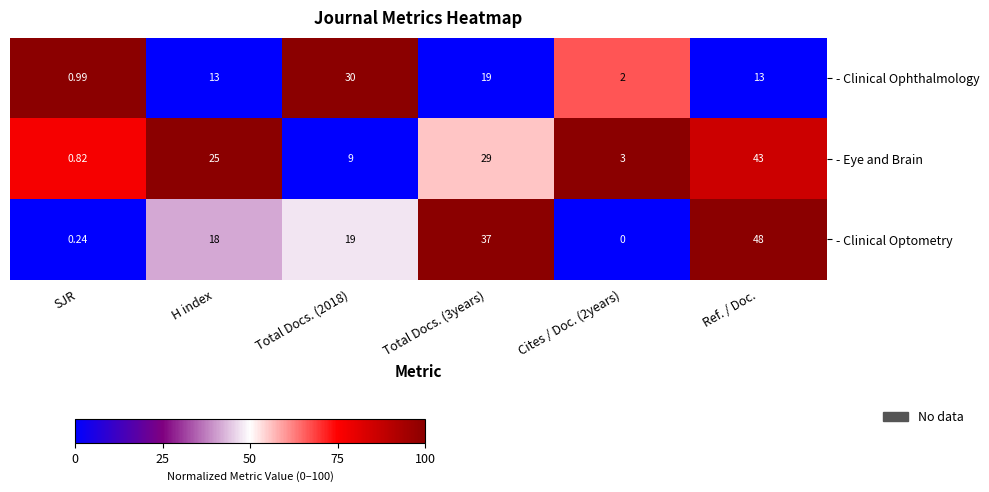

Rank the series by their maximum value, from lowest to highest.

- Clinical Ophthalmology, - Eye and Brain, - Clinical Optometry